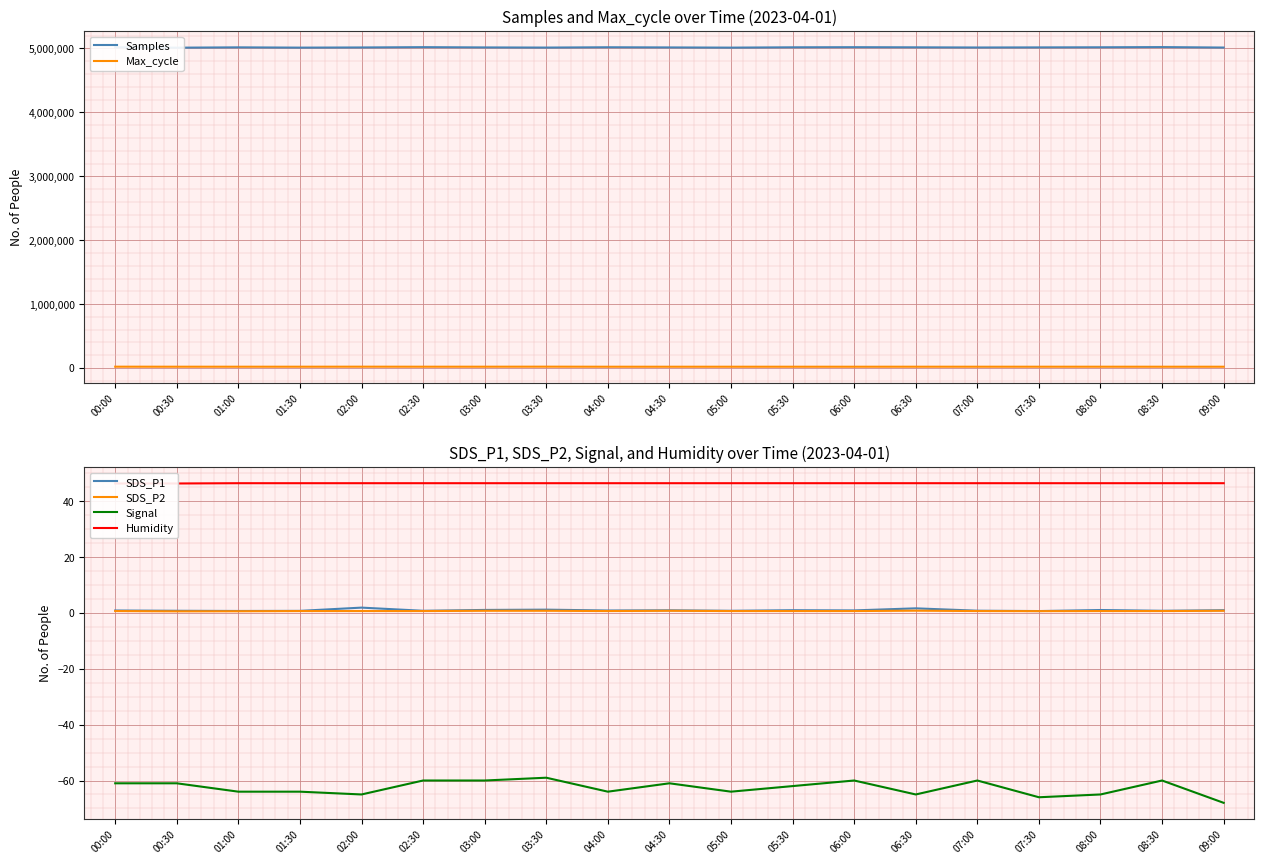

What is the average value of the Samples series?

5016824.8